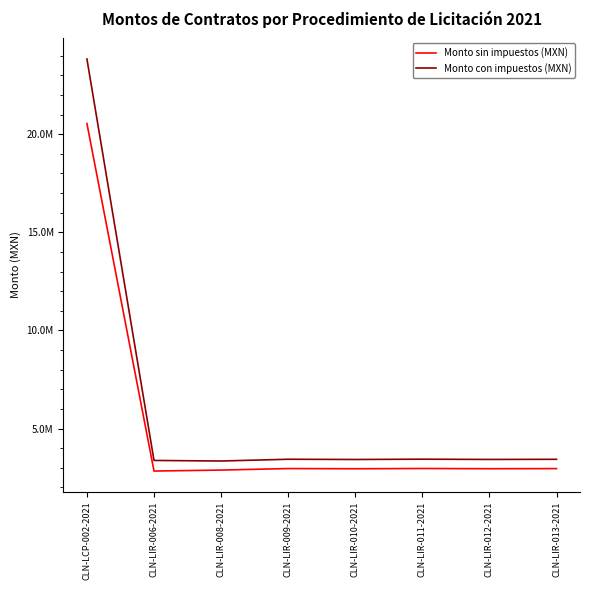

Is the value of Monto sin impuestos (MXN) at CLN-LIR-012-2021 greater than the value of Monto con impuestos (MXN) at CLN-LIR-010-2021?

No